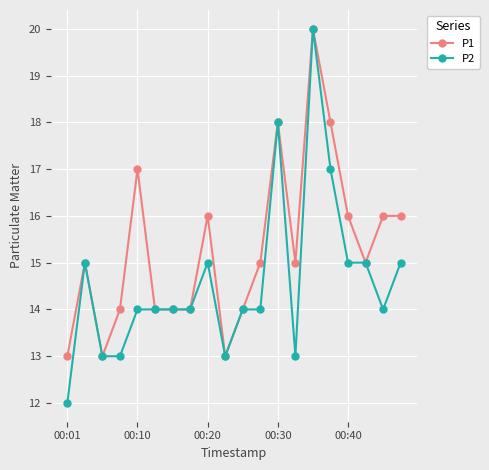

True or false: P1 has more than 1 interior local peaks.

True